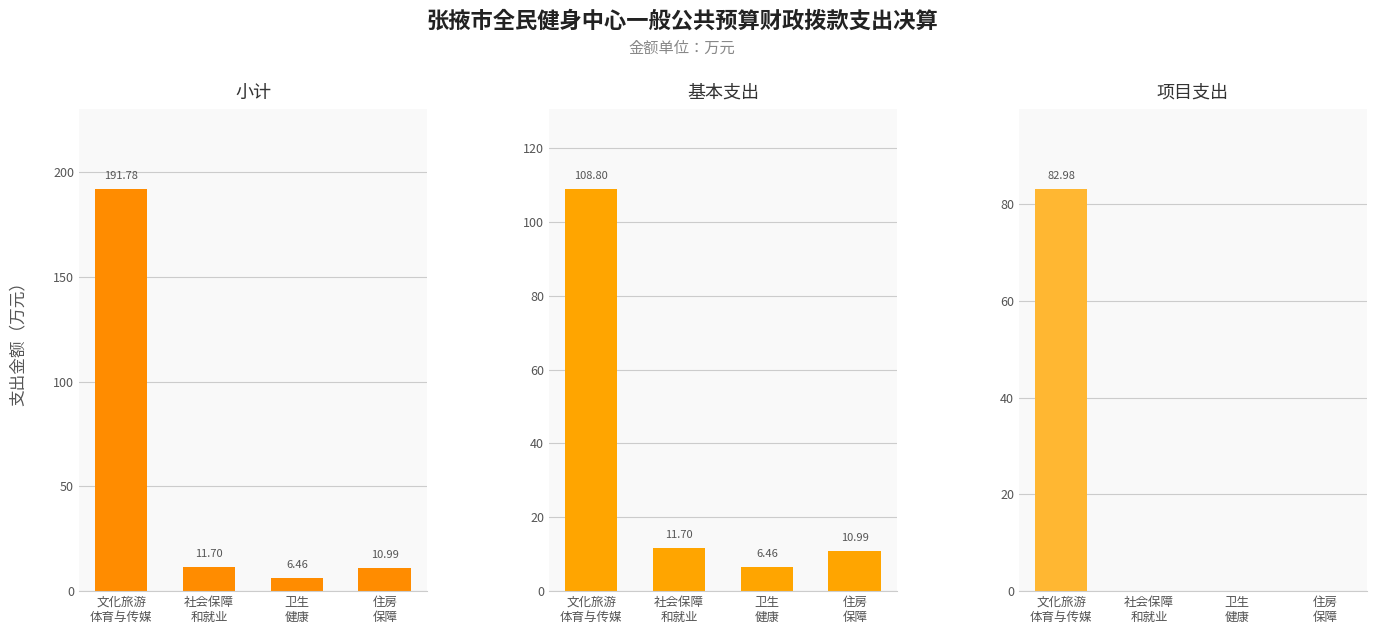

At 卫生
健康, list the series in order from smallest to largest.

项目支出, 小计, 基本支出